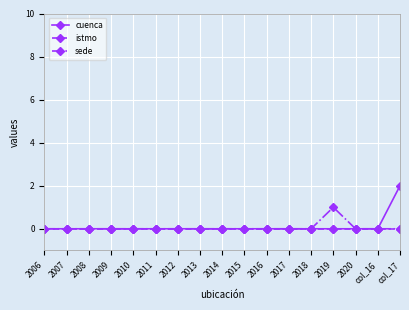

Is it true that cuenca equals -1 at 2007?

False